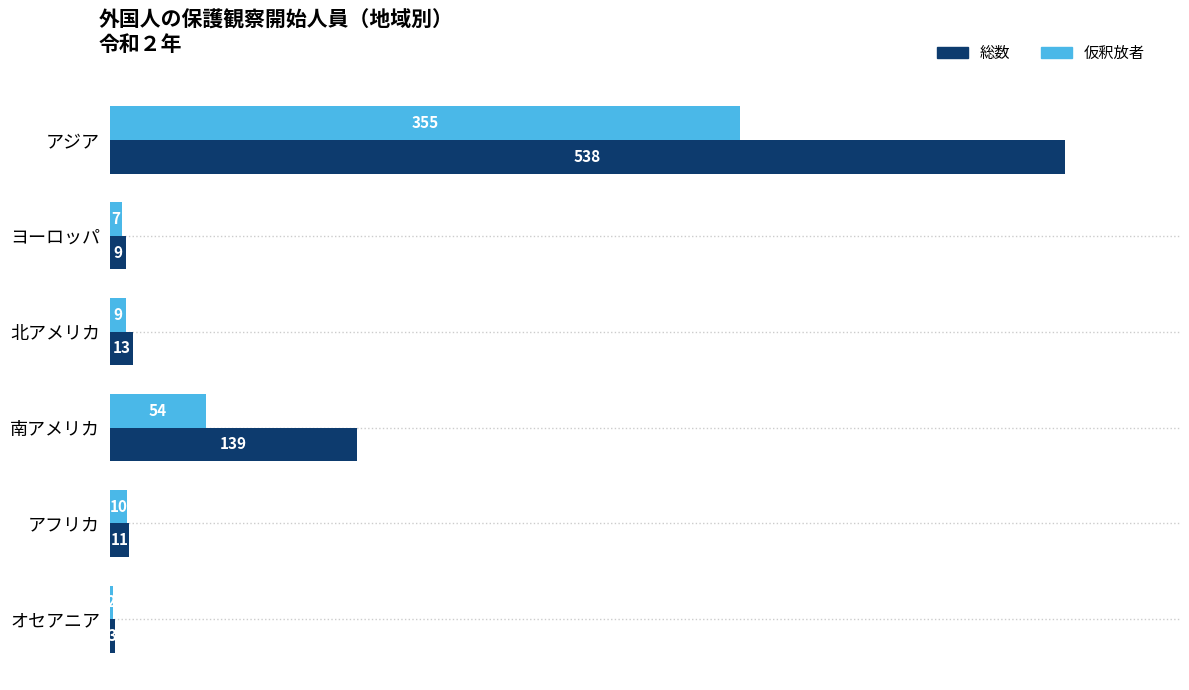

How many data points in 総数 are less than 13?

3